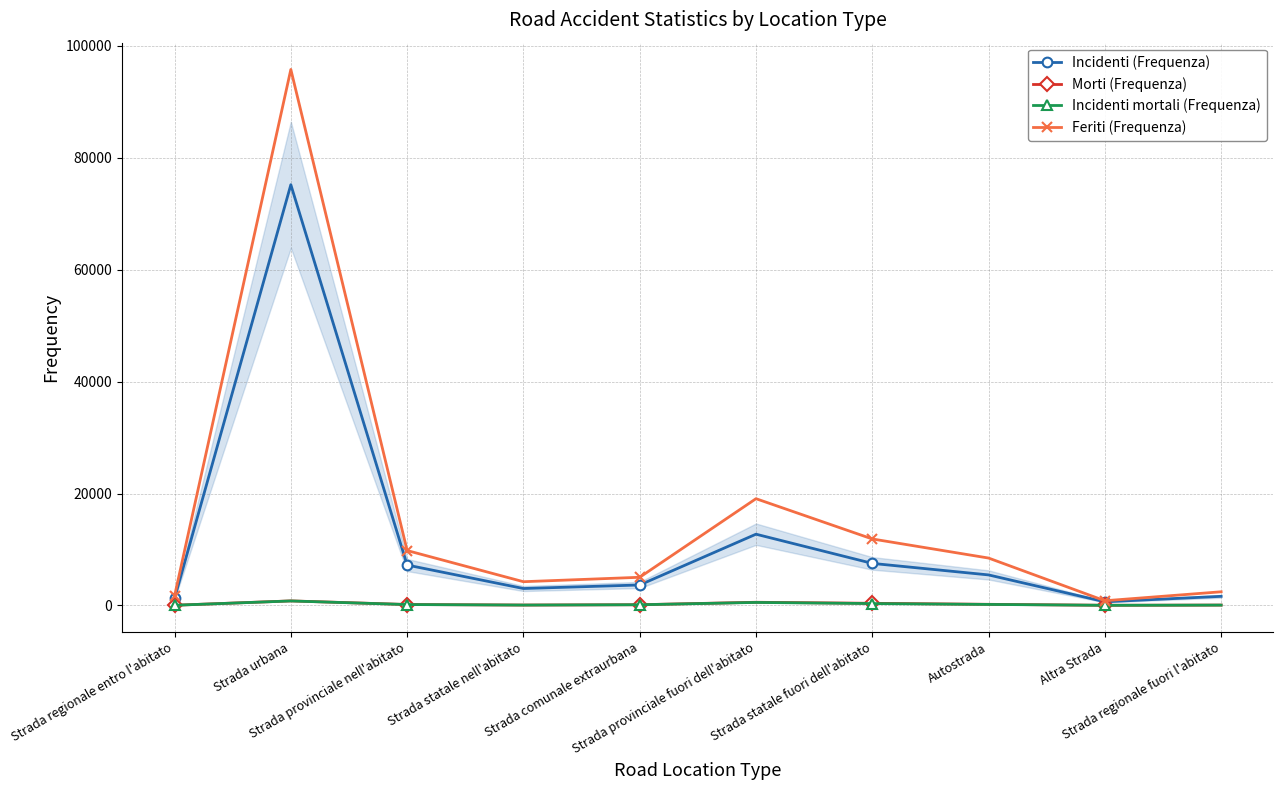

Which series has the widest spread of values?

Feriti (Frequenza)